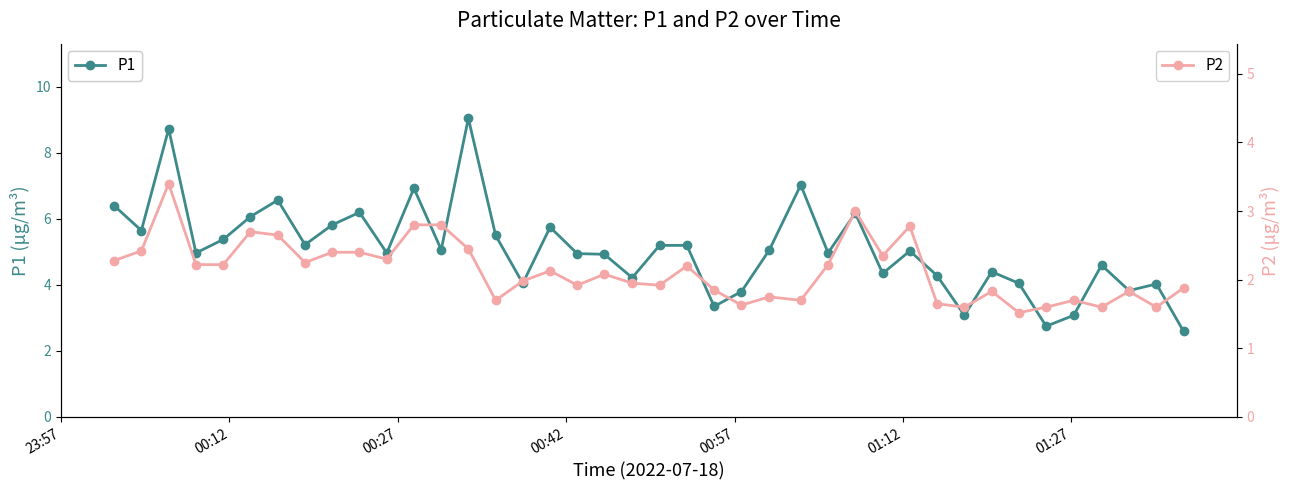

What are all the series names shown in the legend?

P1, P2